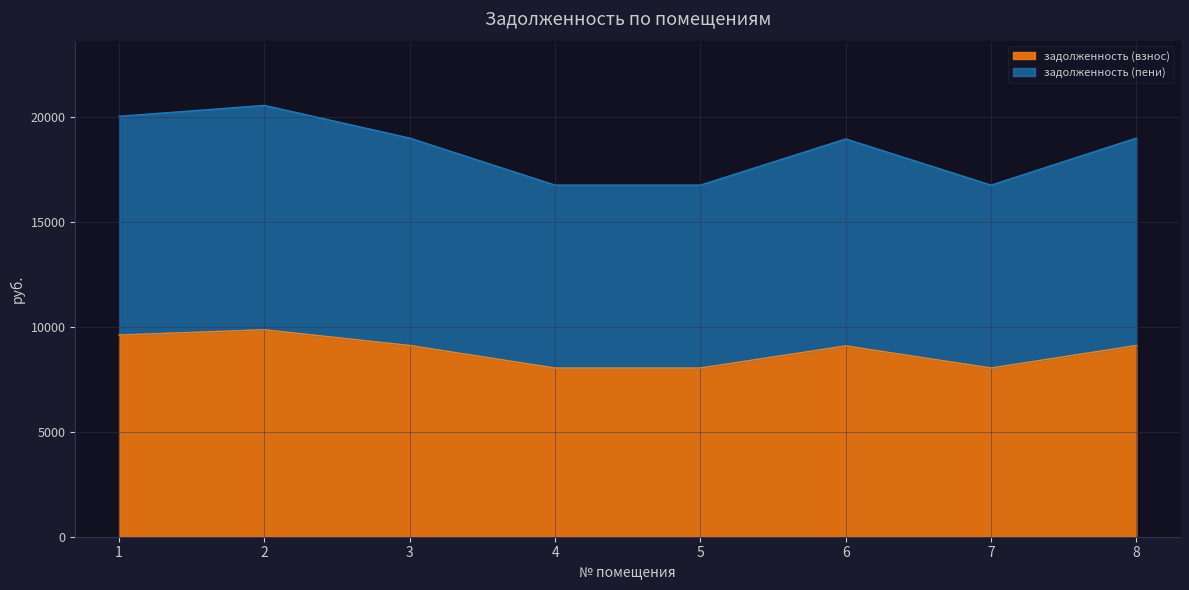

What is the difference between the maximum and second lowest values in the задолженность (взнос) series?

1824.0